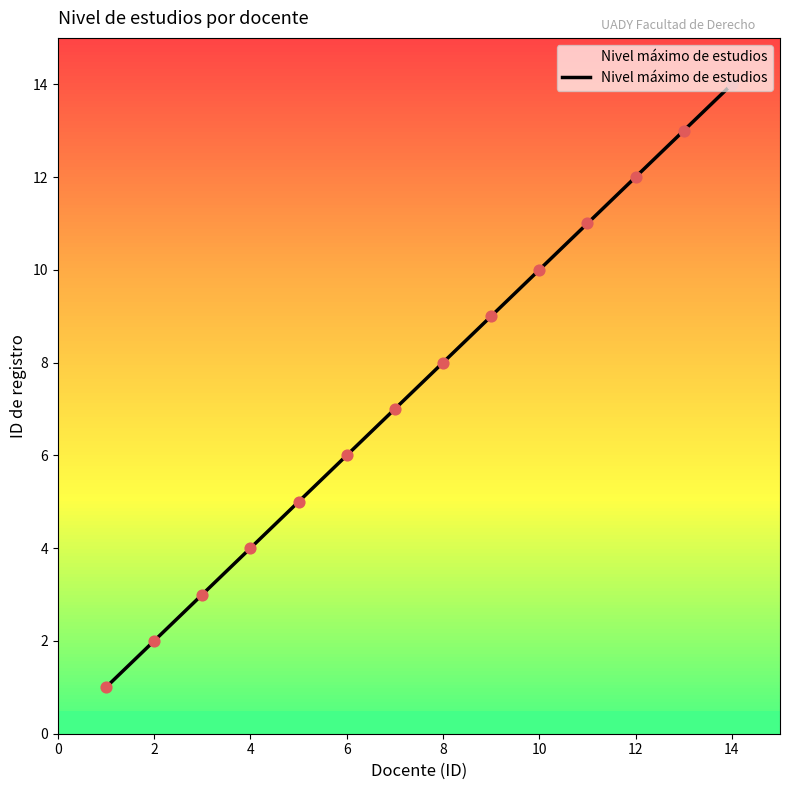

What is the difference between the maximum and minimum values?

13.0